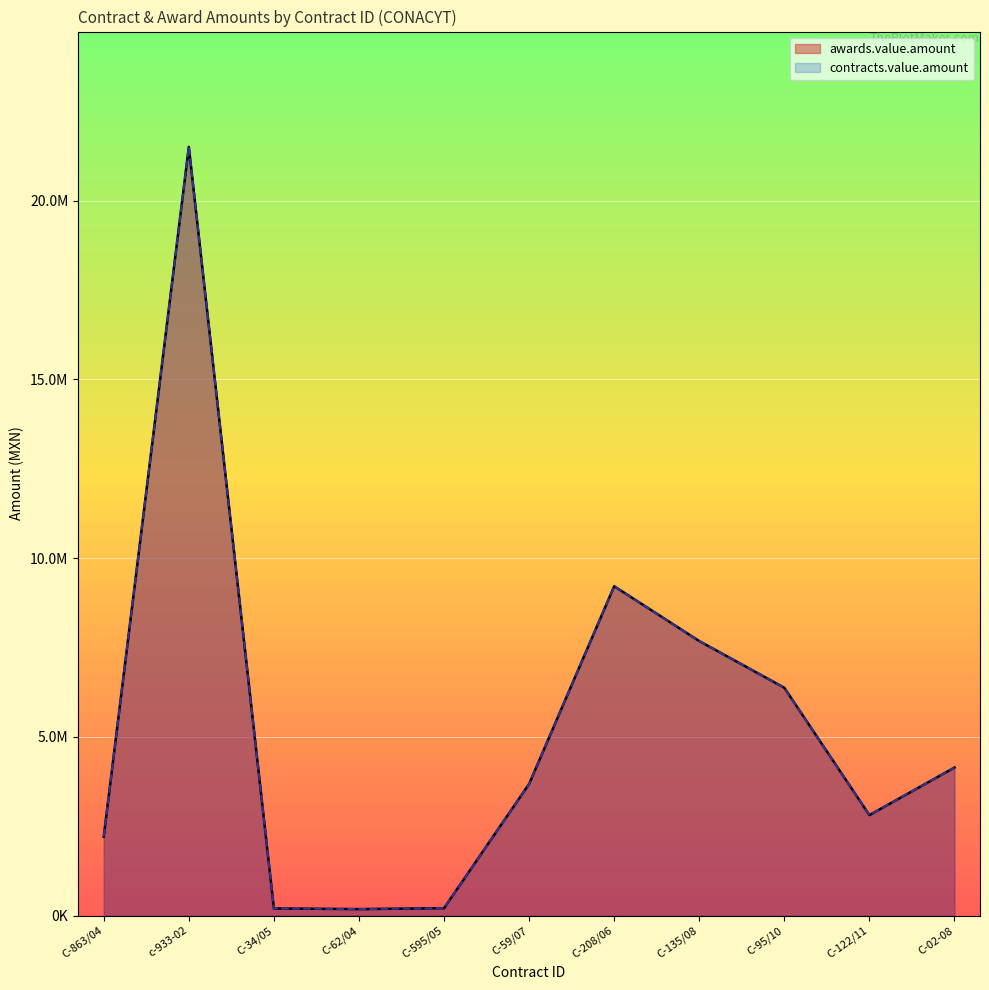

Which series changed the most between C-863/04 and C-95/10?

awards.value.amount